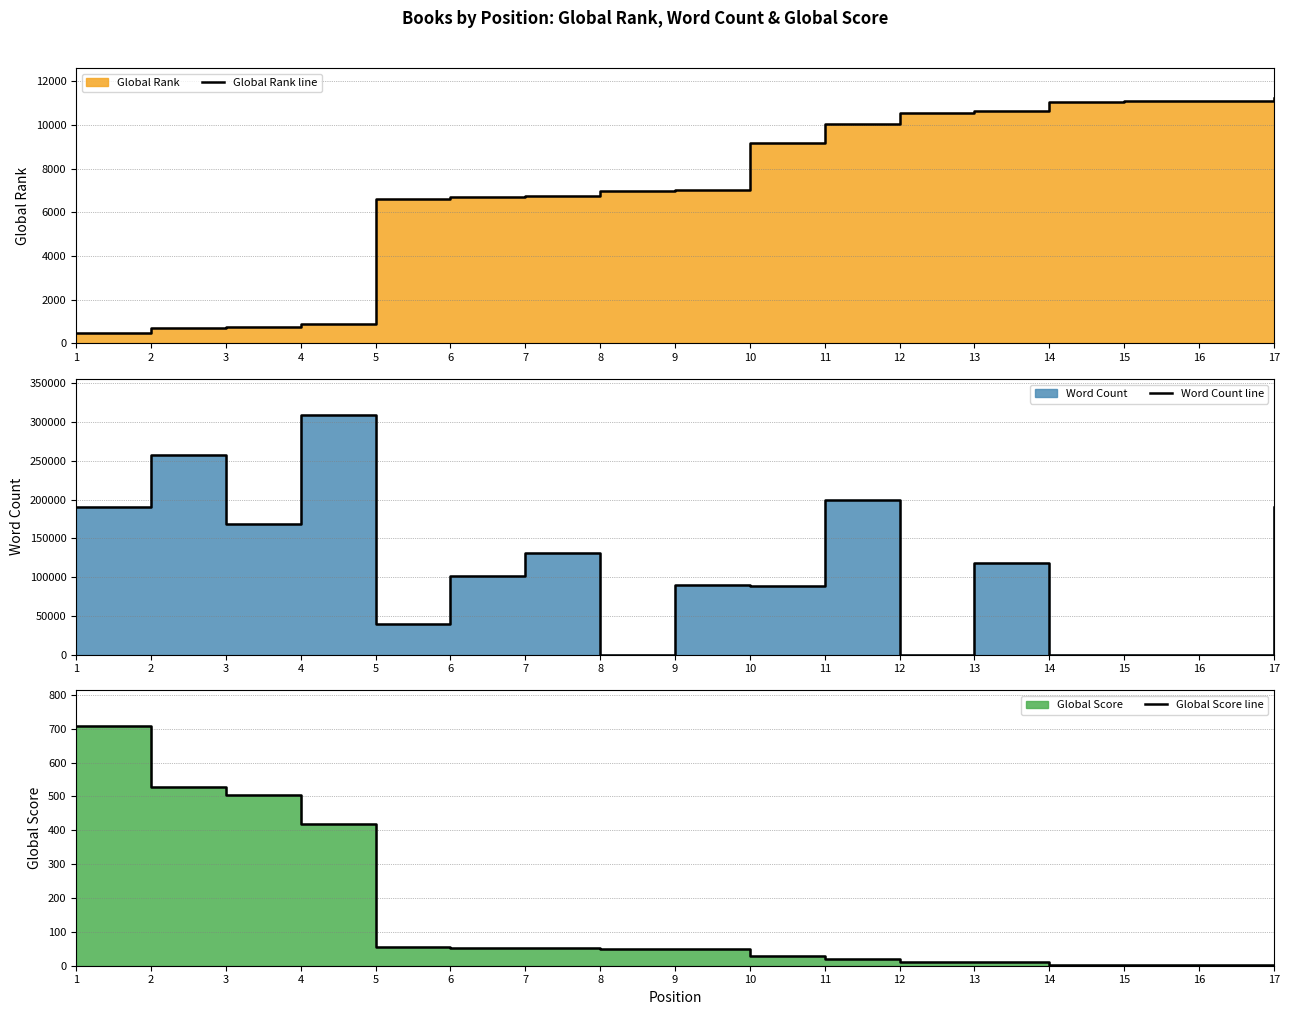

Reading left to right, list all the values displayed in this chart.

Global Rank line: 495	694	739	892	6620	6705	6738	6959	7021	9184	10071	10568	10650	11056	11099	11104	11265
Word Count line: 190637	257045	168923	308931	40000	101853	131000	0	90000	88500	200000	0	118000	0	0	0	191000
Global Score line: 707	528	504	418	55	53	52	48	48	30	19	12	10	3	2	2	1